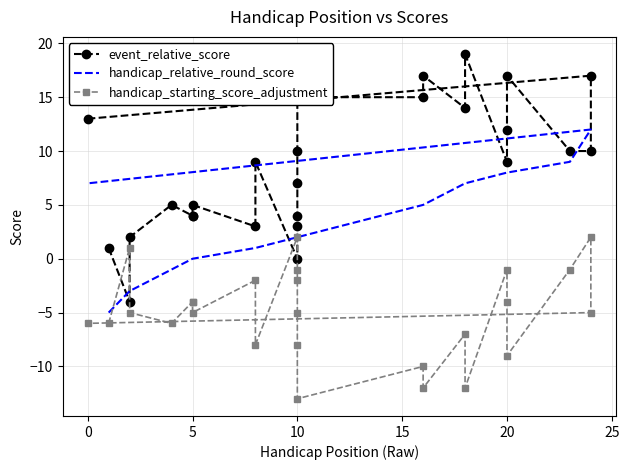

What is the lowest value of the handicap_starting_score_adjustment series?

-13